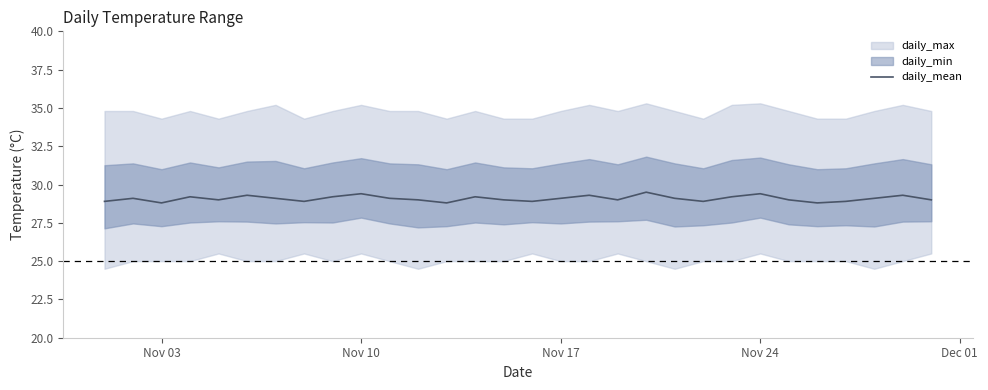

At which label does the data first exceed 29?

Nov 10